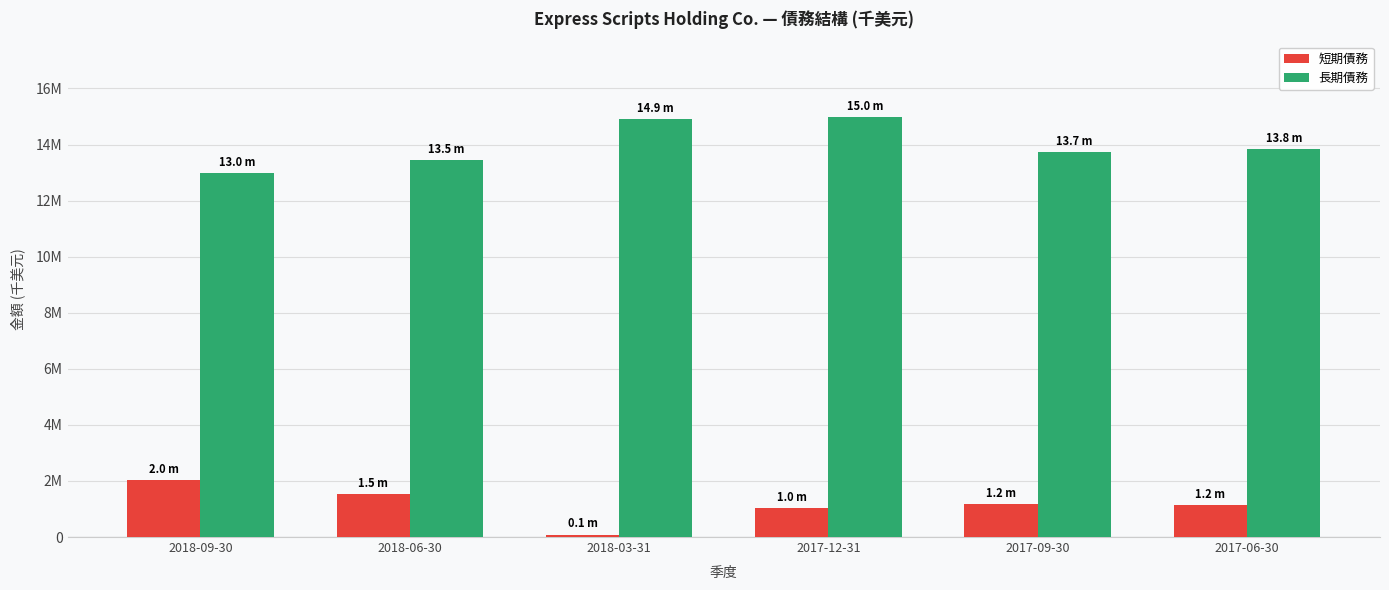

Between 2018-09-30 and 2018-03-31, which is larger?

2018-09-30